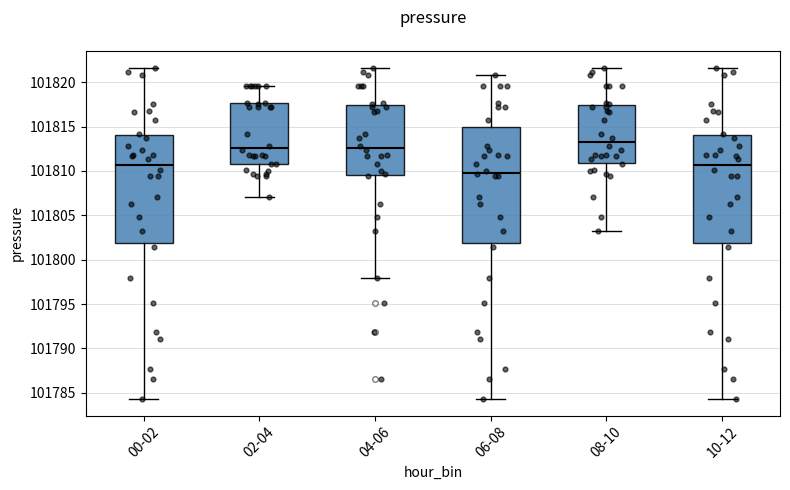

Reading left to right, transcribe this box plot: for each box, give where its median line is, the range the box spans, and where its two whiskers end, as read against the y-axis. The values are not printed on the chart, so give them approximately, as read against the axis.

00-02: median 101810.5, box 101802.0 to 101814.0, whiskers 101784.5 to 101821.5
02-04: median 101812.5, box 101811.0 to 101817.5, whiskers 101807.0 to 101819.5
04-06: median 101812.5, box 101809.5 to 101817.5, whiskers 101798.0 to 101821.5
06-08: median 101810.0, box 101802.0 to 101815.0, whiskers 101784.5 to 101821.0
08-10: median 101813.0, box 101811.0 to 101817.5, whiskers 101803.5 to 101821.5
10-12: median 101810.5, box 101802.0 to 101814.0, whiskers 101784.5 to 101821.5